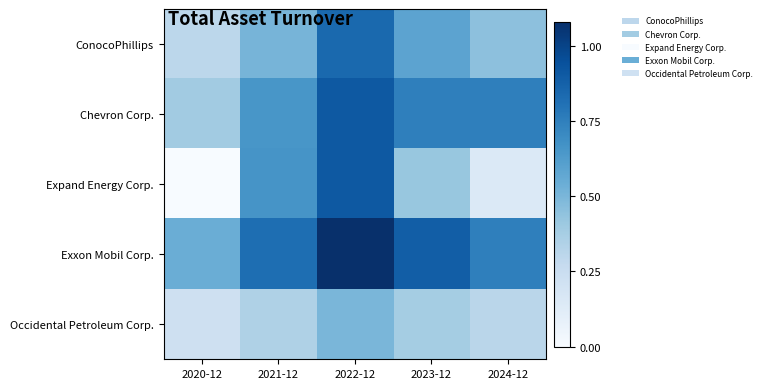

Rank the series at 2022-12 from highest to lowest value.

Exxon Mobil Corp., Chevron Corp., Expand Energy Corp., ConocoPhillips, Occidental Petroleum Corp.